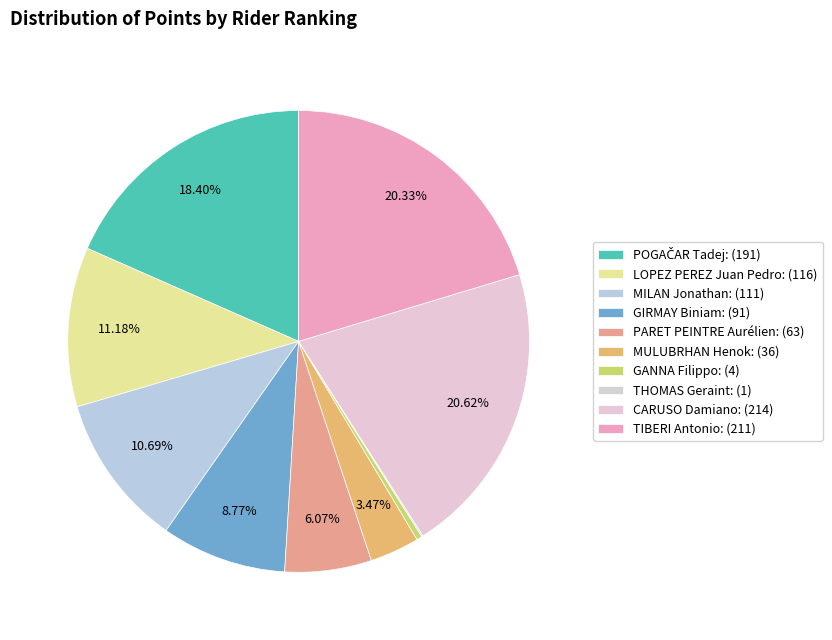

How much of the chart is everything except LOPEZ PEREZ Juan Pedro?

88.8%